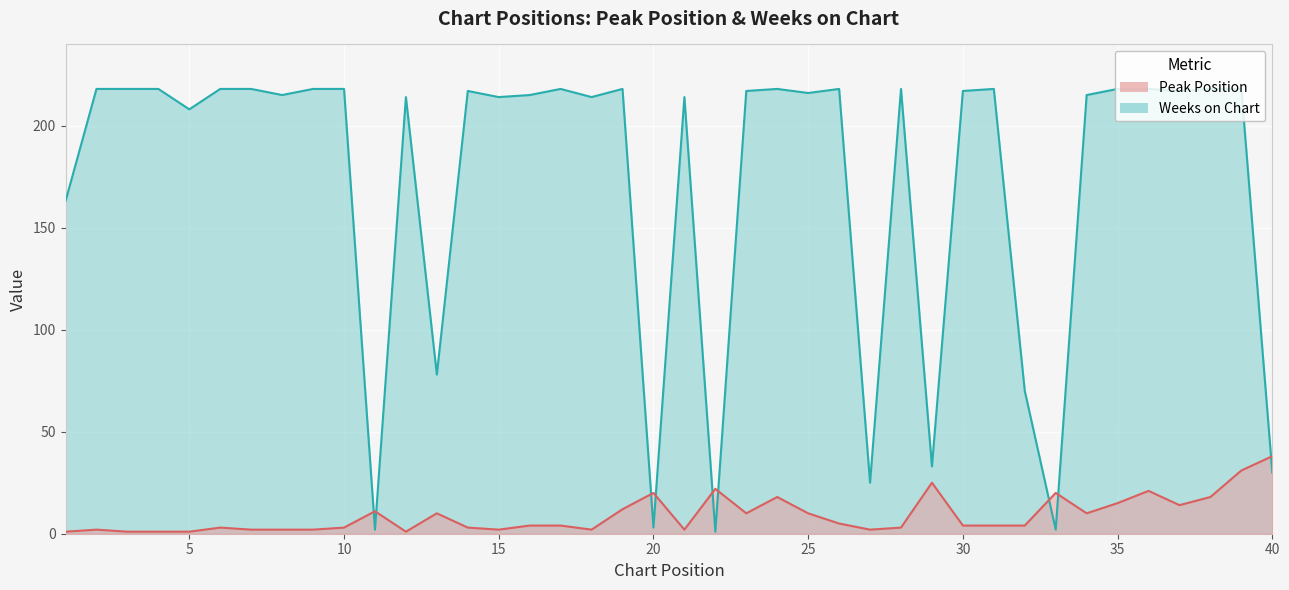

Rank the series by their average value, from lowest to highest.

Peak Position, Weeks on Chart